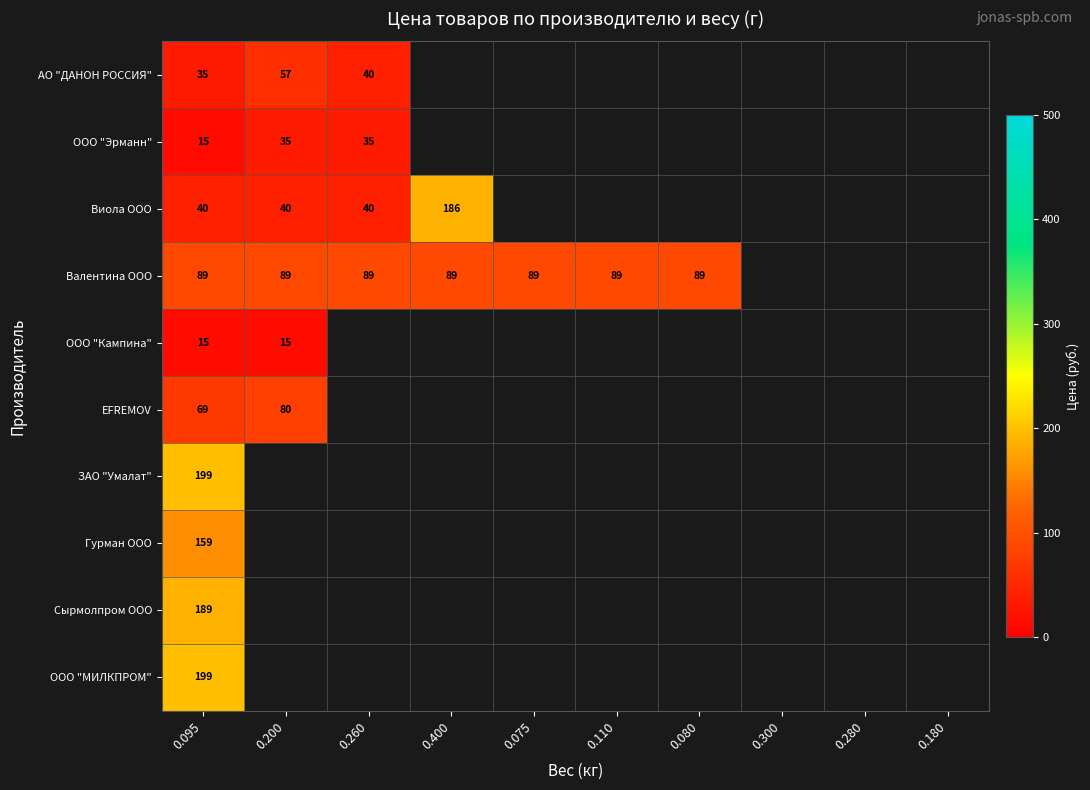

True or false: АО "ДАНОН РОССИЯ" has a value of 35 at 0.095.

True